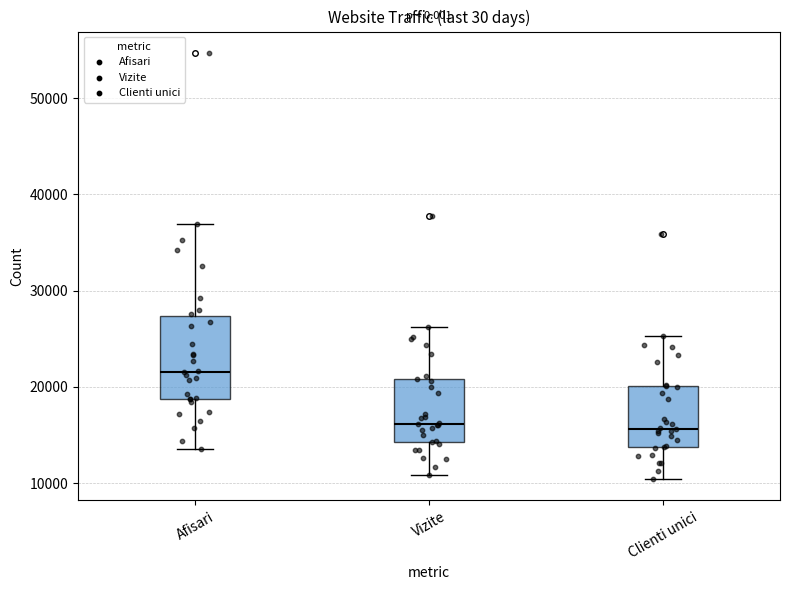

Reading left to right, read every box against the y-axis: the position of its median line, the range the box covers, and the ends of its whiskers. The values are not printed on the chart, so give them approximately, as read against the axis.

Afisari: median 22000, box 19000 to 27000, whiskers 14000 to 37000
Vizite: median 16000, box 14000 to 21000, whiskers 11000 to 26000
Clienti unici: median 16000, box 14000 to 20000, whiskers 10000 to 25000